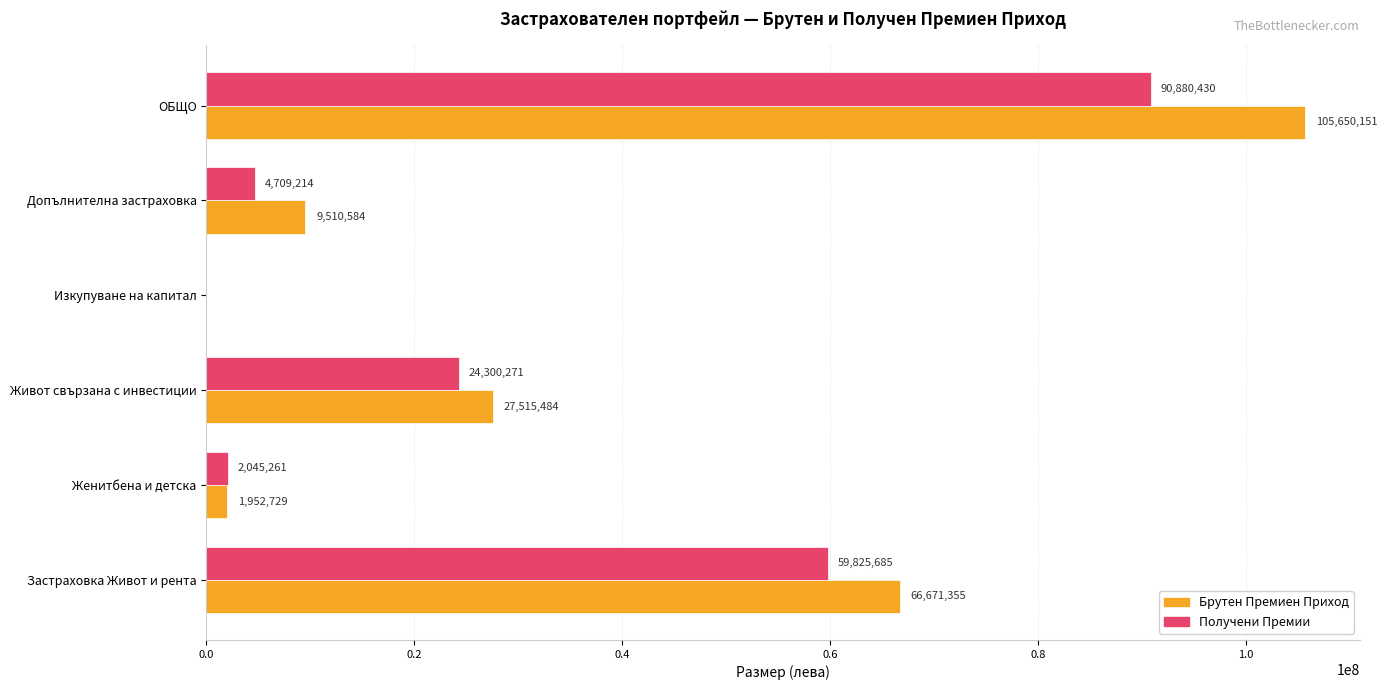

What is the greatest value displayed?

105650151.4